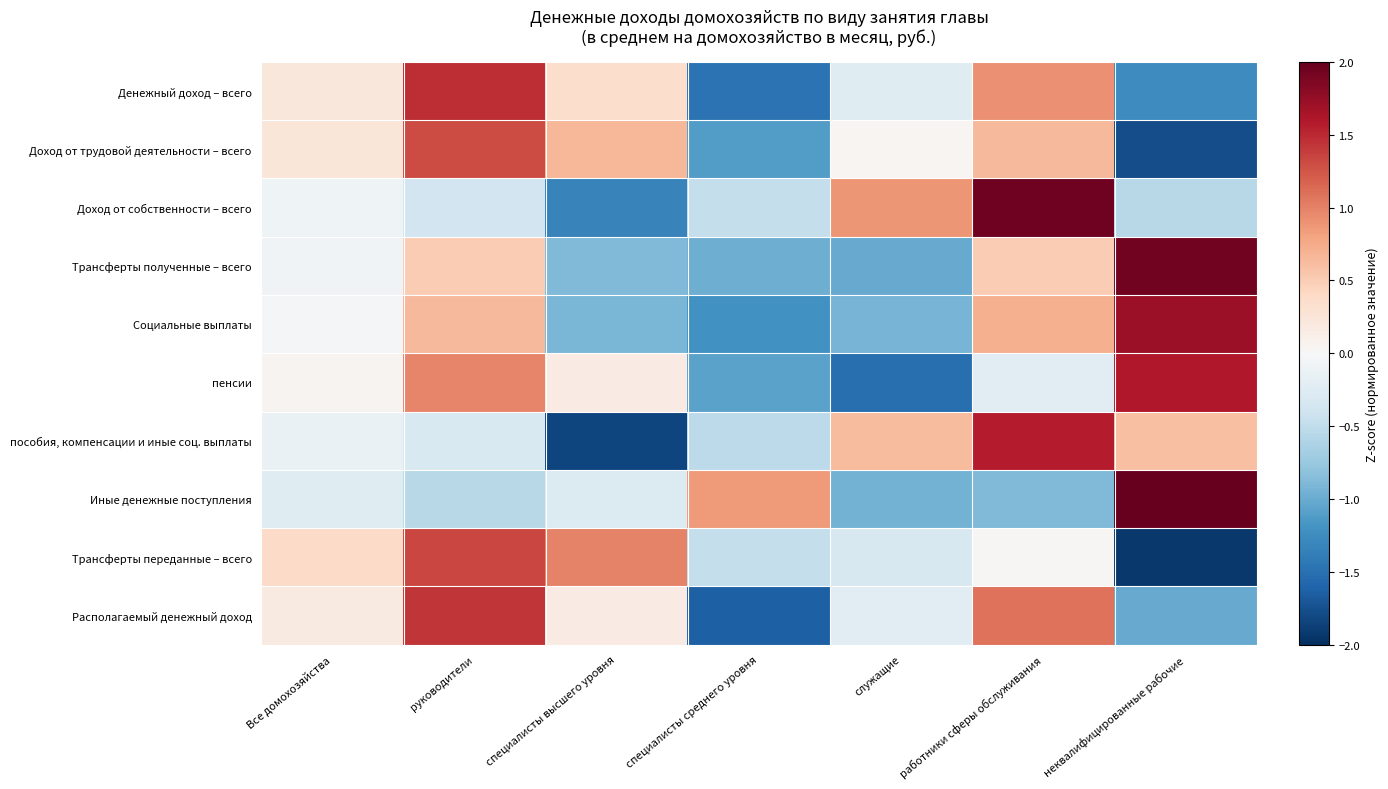

How many categories are shown in the chart?

7